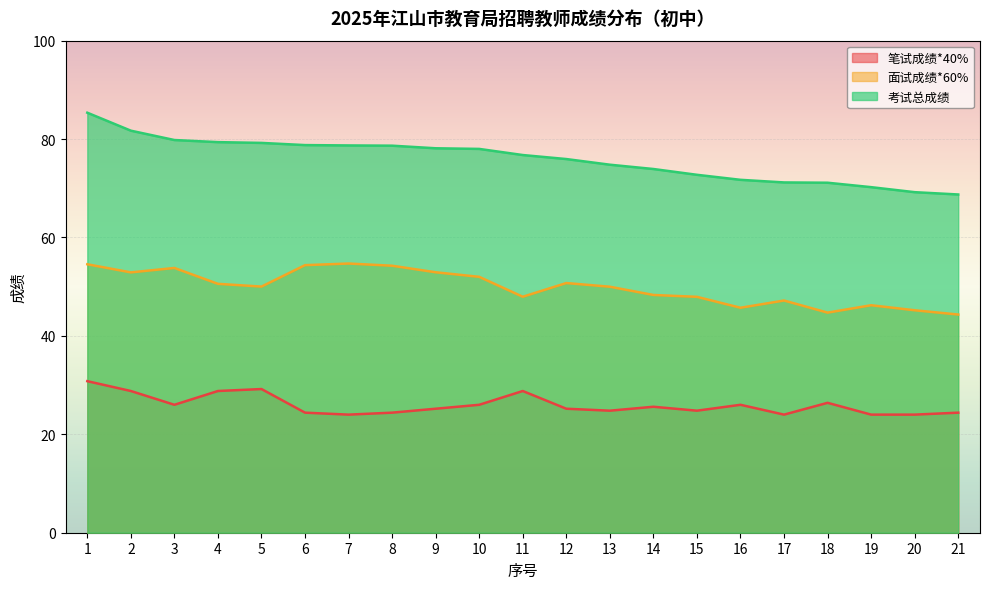

True or false: 笔试成绩*40% and 考试总成绩 cross at least once.

False